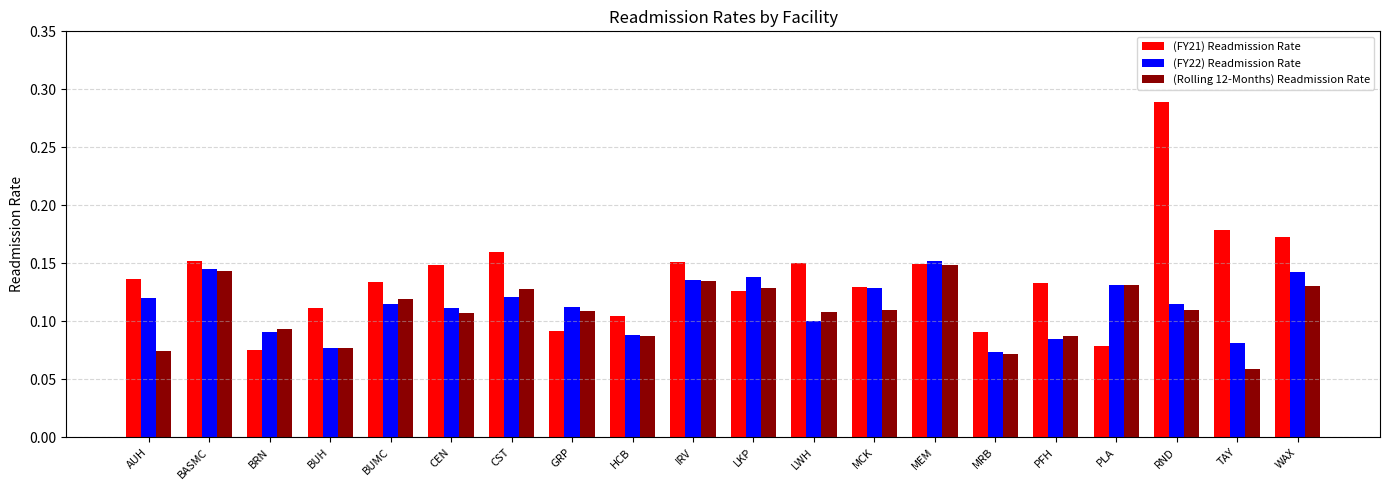

Where is (Rolling 12-Months) Readmission Rate nearest to the value 0?

TAY